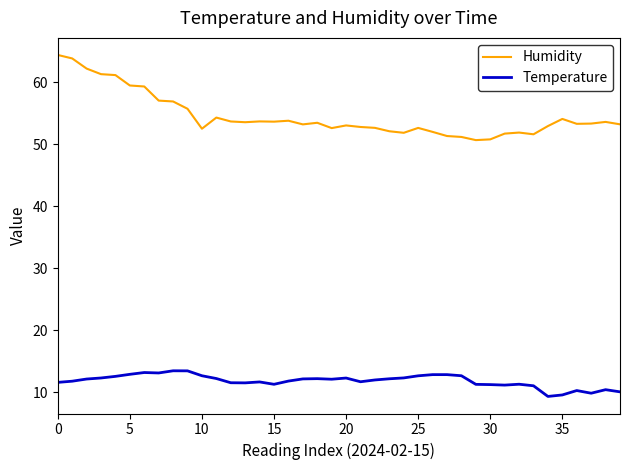

Which series has the largest total across all categories?

Humidity